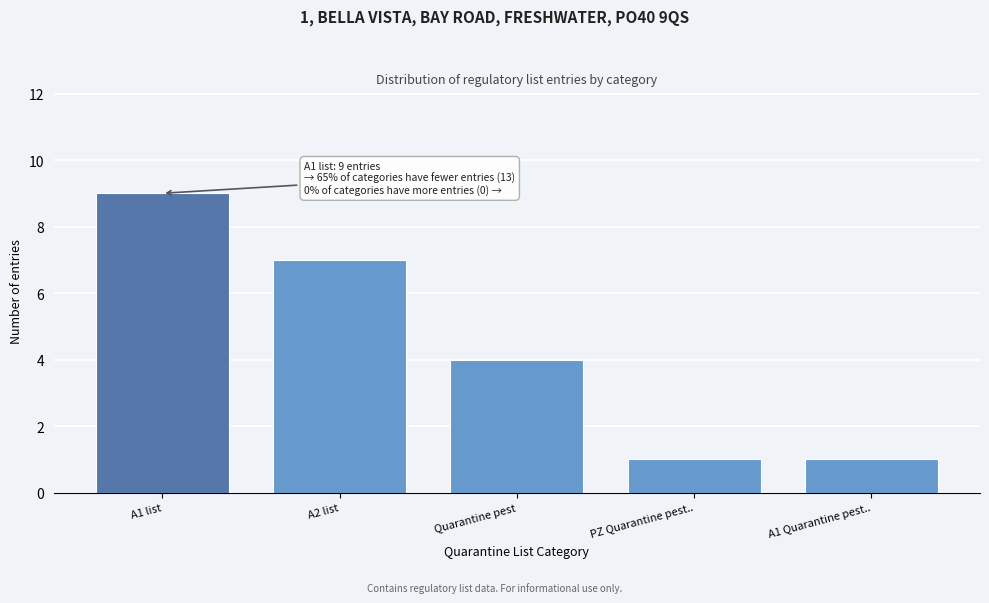

Reading left to right, extract all data points from this chart.

9	7	4	1	1